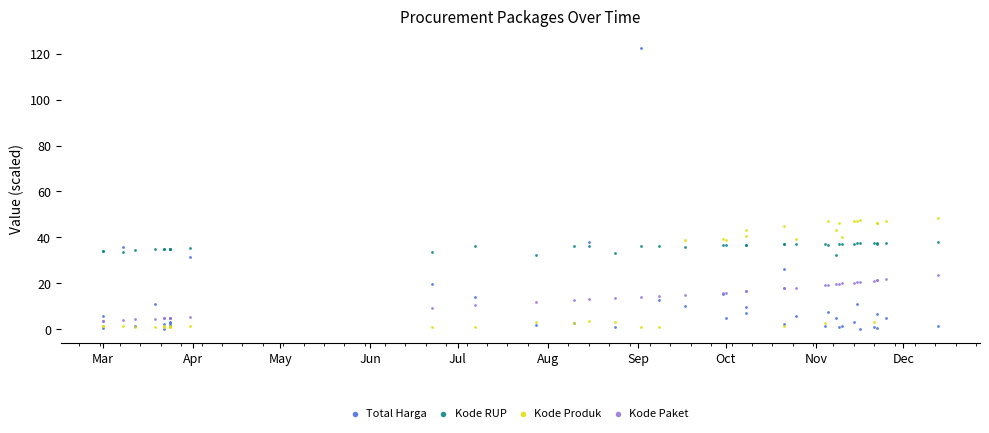

Which series has the largest Y range (max minus min)?

Total Harga